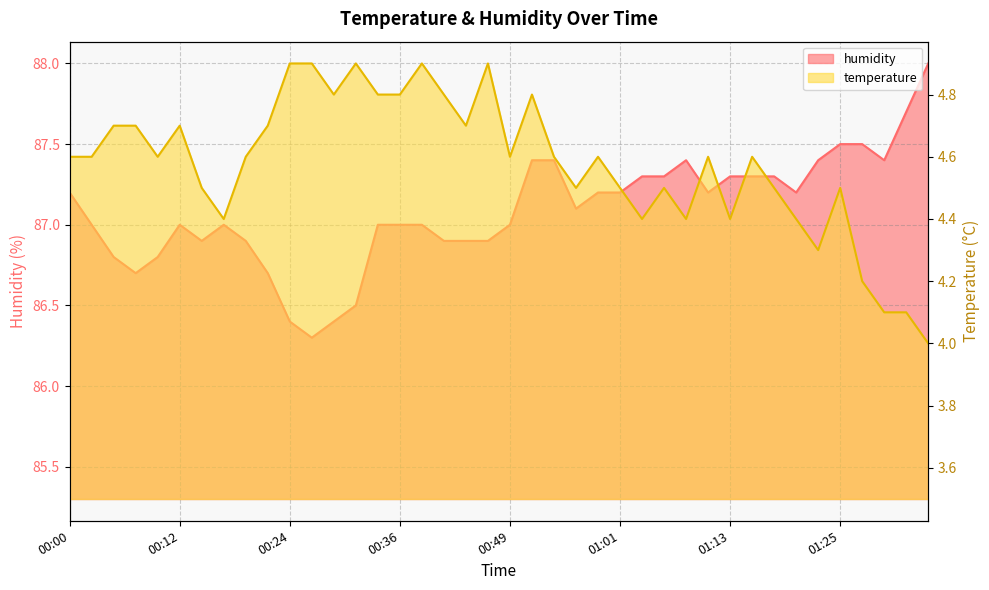

What is the sum of the temperature values at 00:51 and 01:28?

9.0